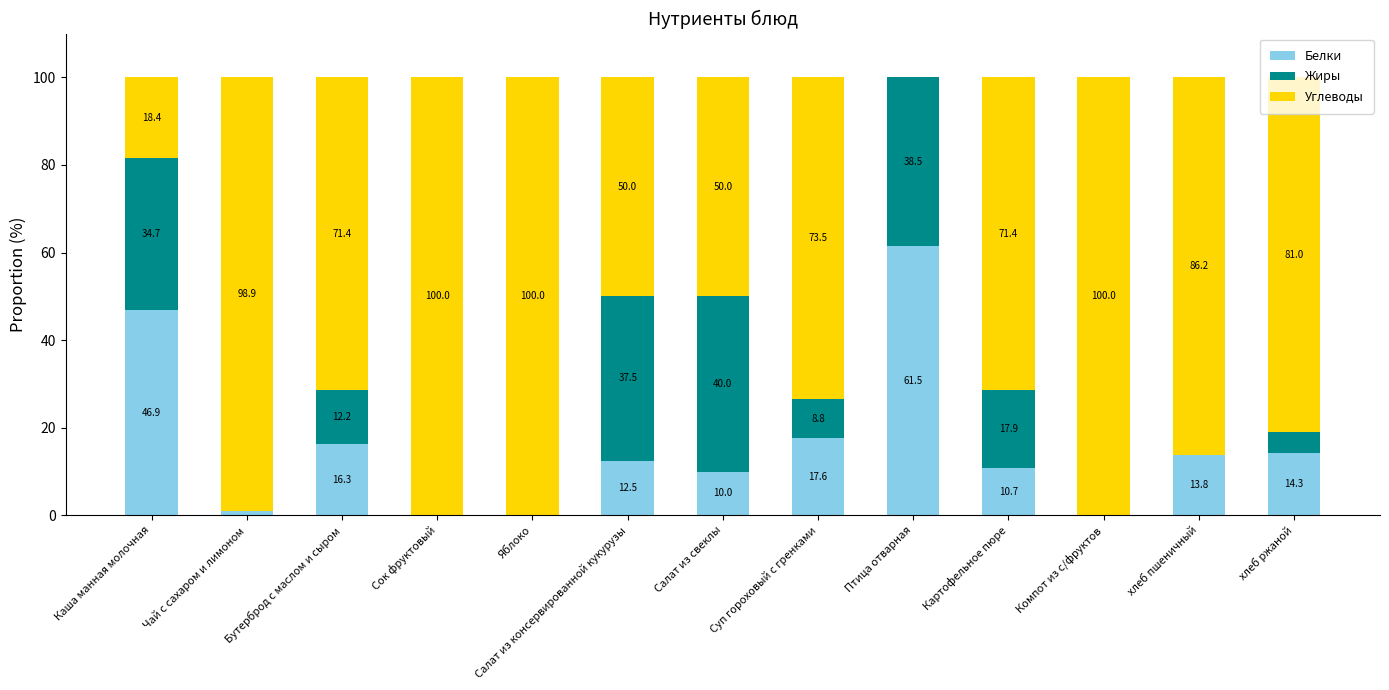

At which label does Белки reach its peak?

Птица отварная